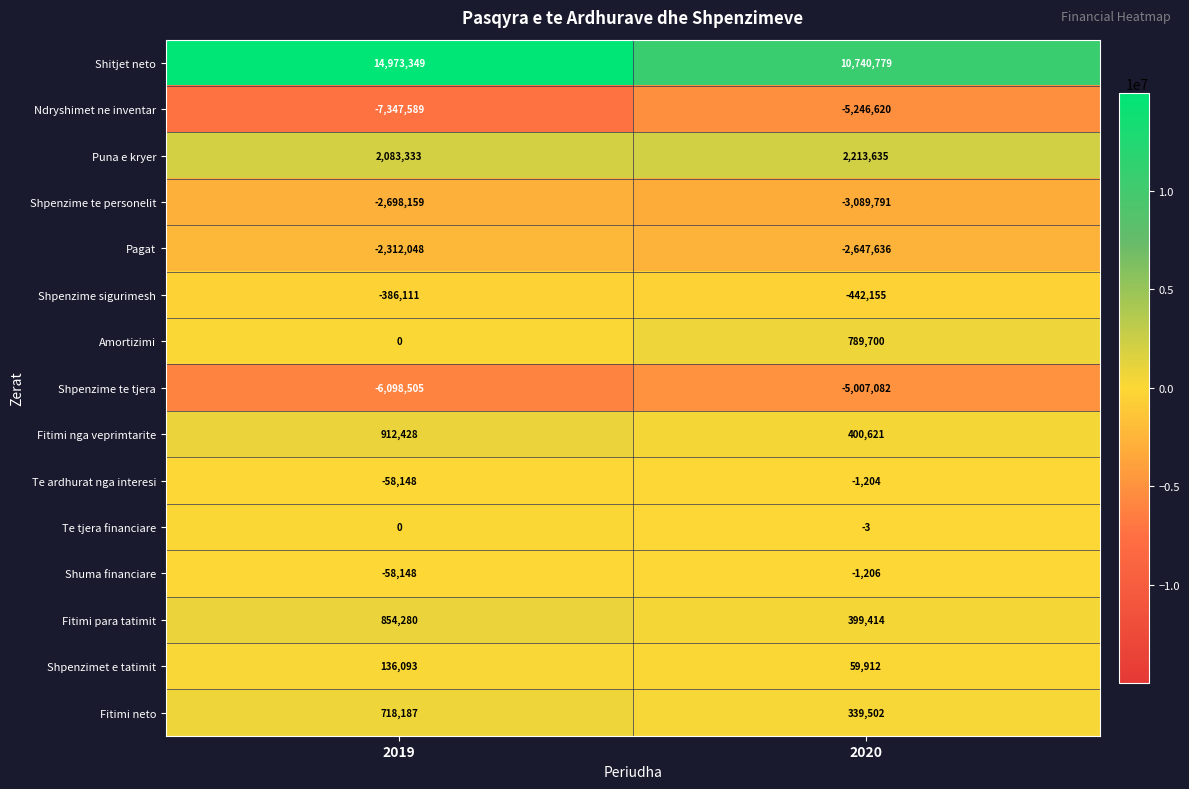

Which series has the widest spread of values?

Shitjet neto